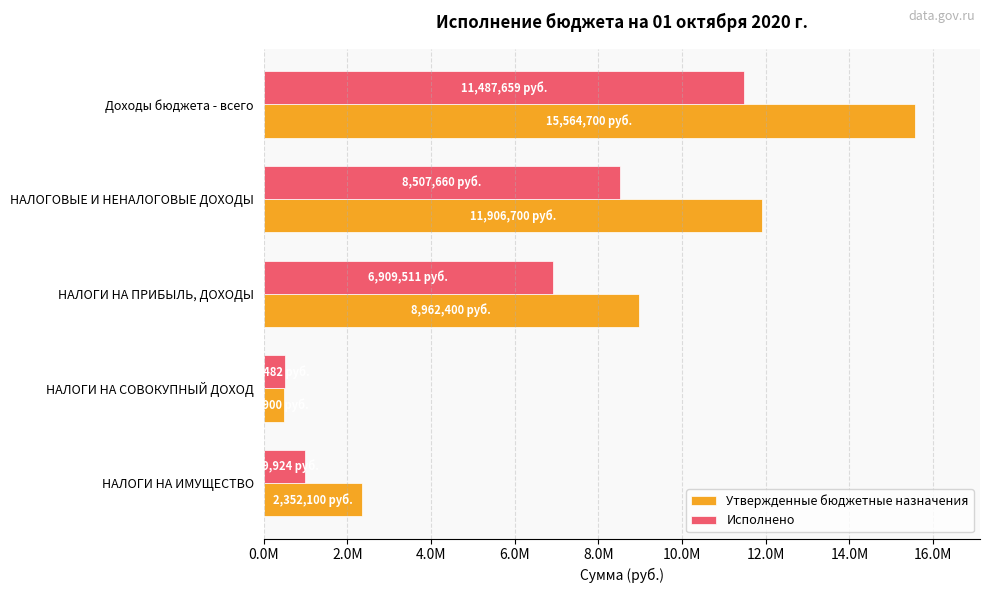

What are all the series names shown in the legend?

Утвержденные бюджетные назначения, Исполнено